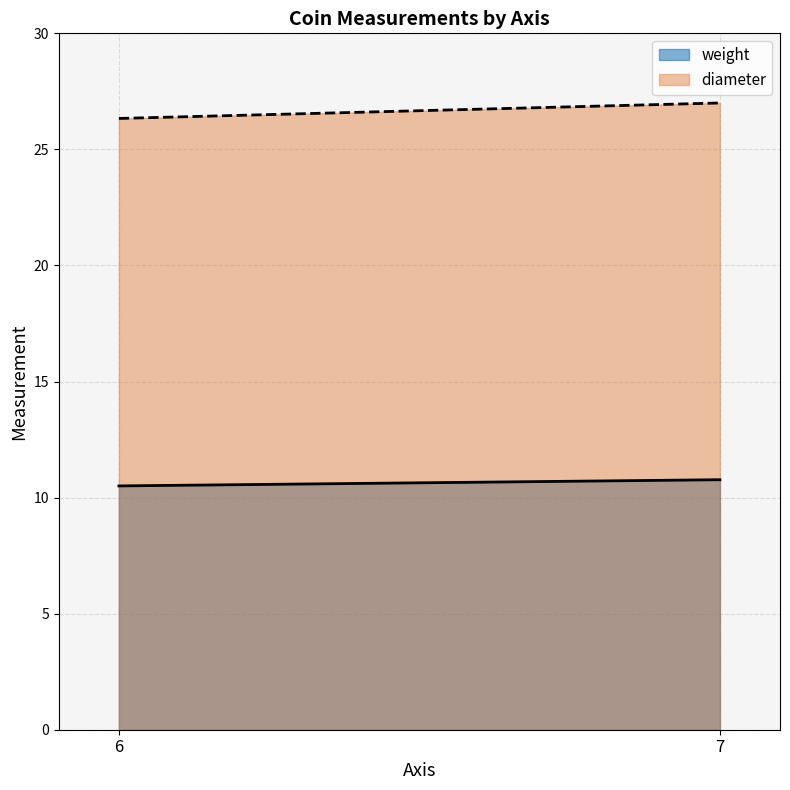

What is the greatest value displayed?

27.0